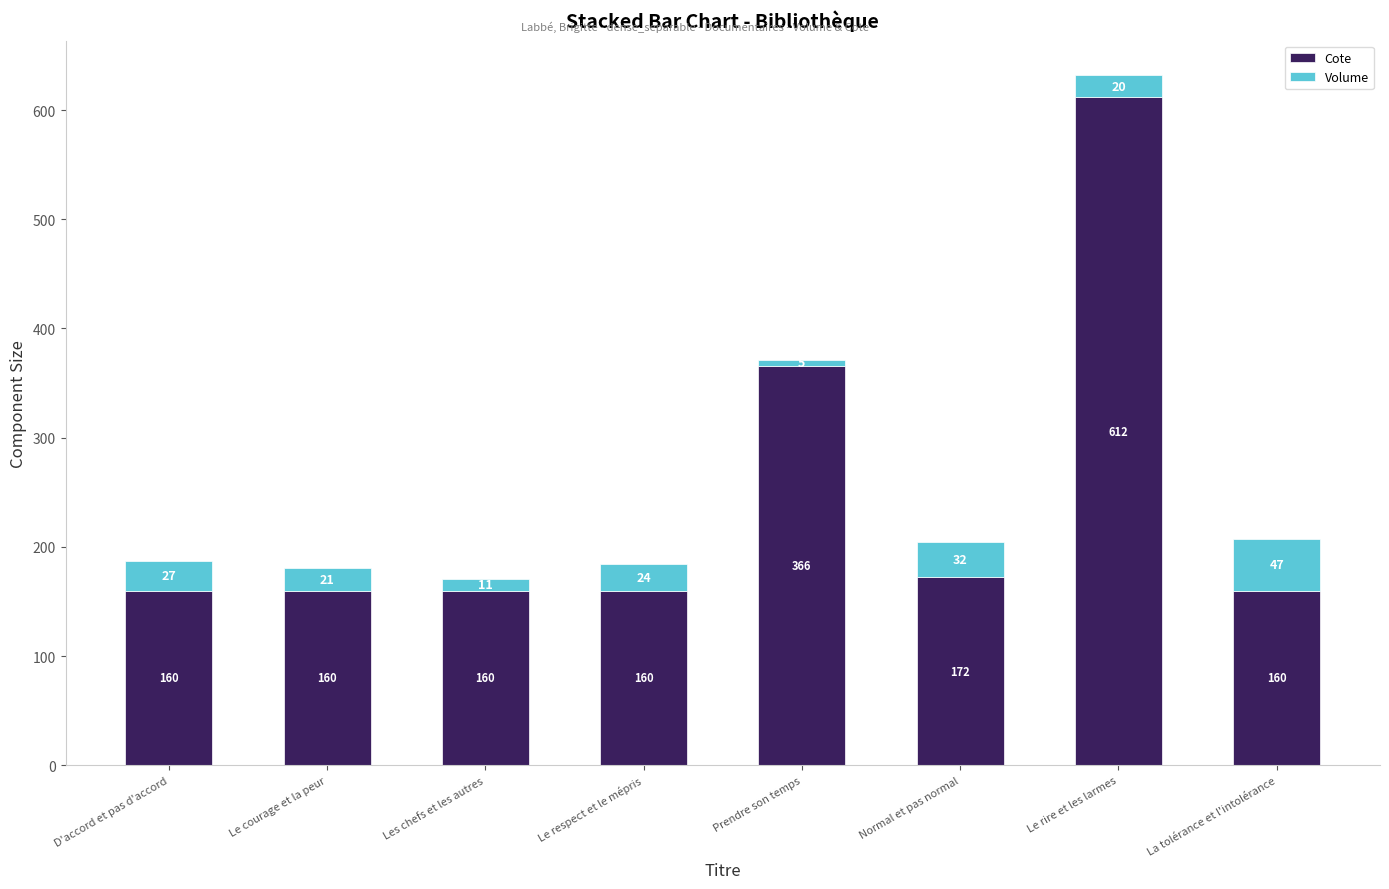

At which label does Cote reach its peak?

Le rire et les larmes